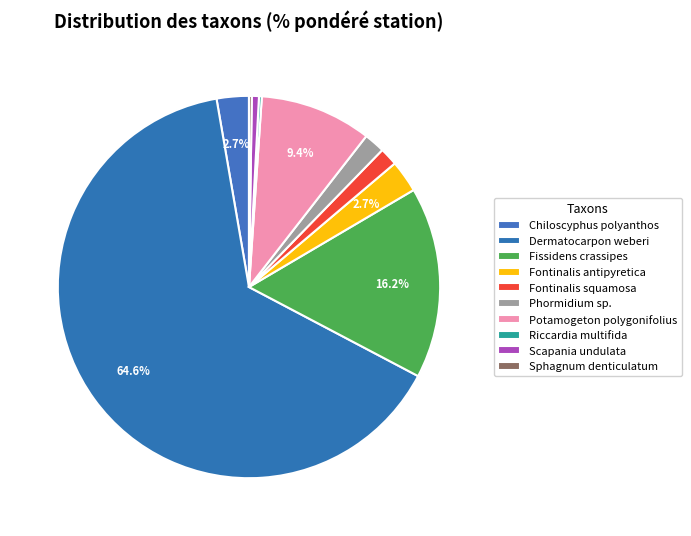

Is it true that Phormidium sp. is 2% of the pie?

True